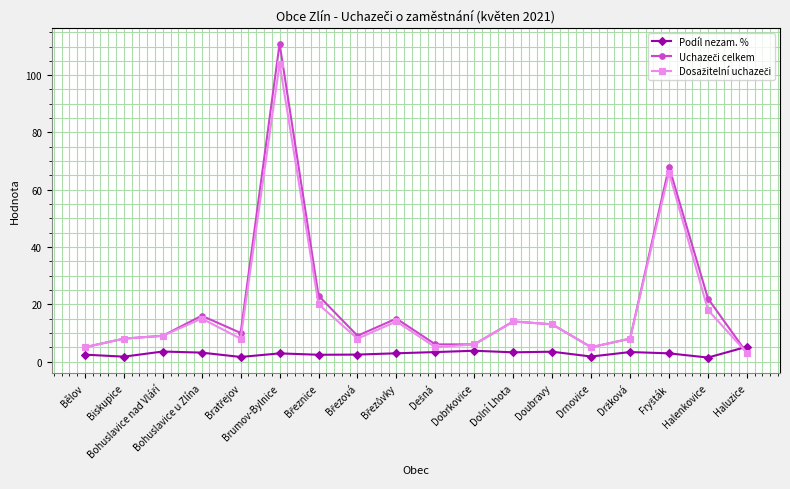

What is the value of the Podíl nezam. % point at the 14th from the left?

1.8